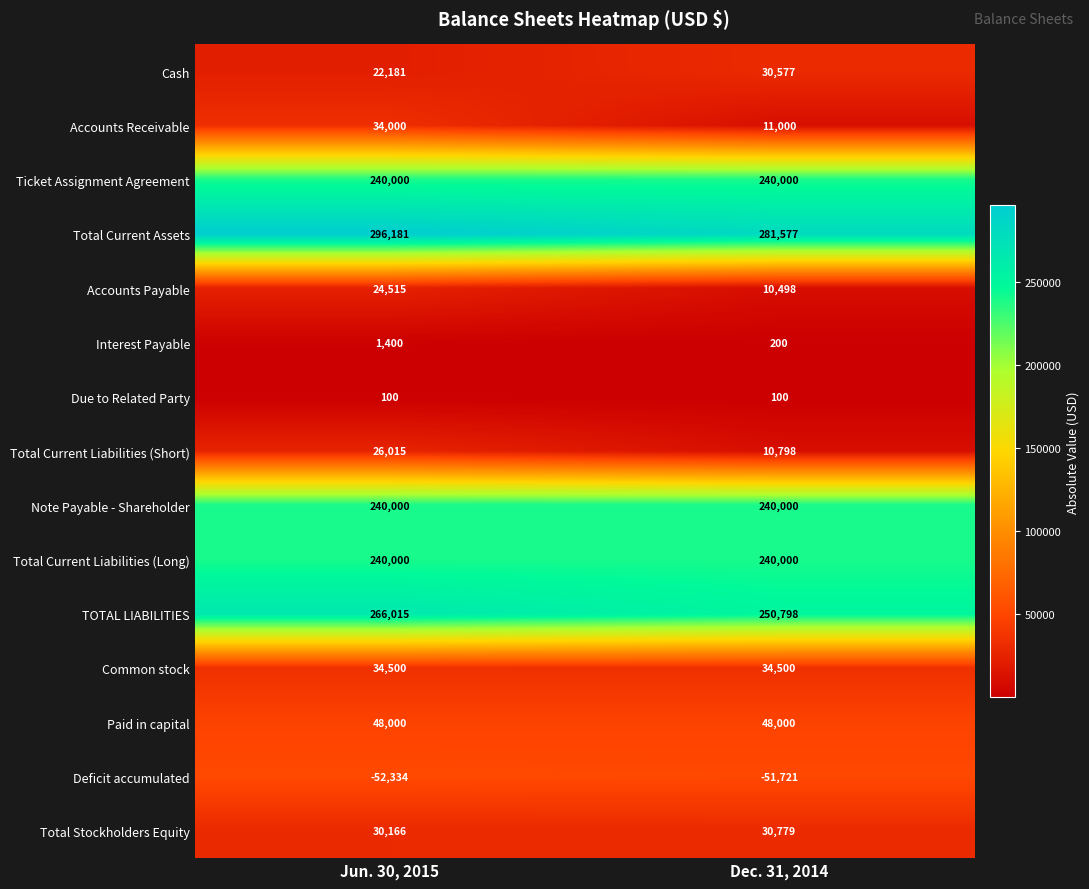

Reading left to right, what are all the values shown in this chart?

Cash: Jun. 30, 2015=22181	Dec. 31, 2014=30577
Accounts Receivable: Jun. 30, 2015=34000	Dec. 31, 2014=11000
Ticket Assignment Agreement: Jun. 30, 2015=240000	Dec. 31, 2014=240000
Total Current Assets: Jun. 30, 2015=296181	Dec. 31, 2014=281577
Accounts Payable: Jun. 30, 2015=24515	Dec. 31, 2014=10498
Interest Payable: Jun. 30, 2015=1400	Dec. 31, 2014=200
Due to Related Party: Jun. 30, 2015=100	Dec. 31, 2014=100
Total Current Liabilities (Short): Jun. 30, 2015=26015	Dec. 31, 2014=10798
Note Payable - Shareholder: Jun. 30, 2015=240000	Dec. 31, 2014=240000
Total Current Liabilities (Long): Jun. 30, 2015=240000	Dec. 31, 2014=240000
TOTAL LIABILITIES: Jun. 30, 2015=266015	Dec. 31, 2014=250798
Common stock: Jun. 30, 2015=34500	Dec. 31, 2014=34500
Paid in capital: Jun. 30, 2015=48000	Dec. 31, 2014=48000
Deficit accumulated: Jun. 30, 2015=-52334	Dec. 31, 2014=-51721
Total Stockholders Equity: Jun. 30, 2015=30166	Dec. 31, 2014=30779